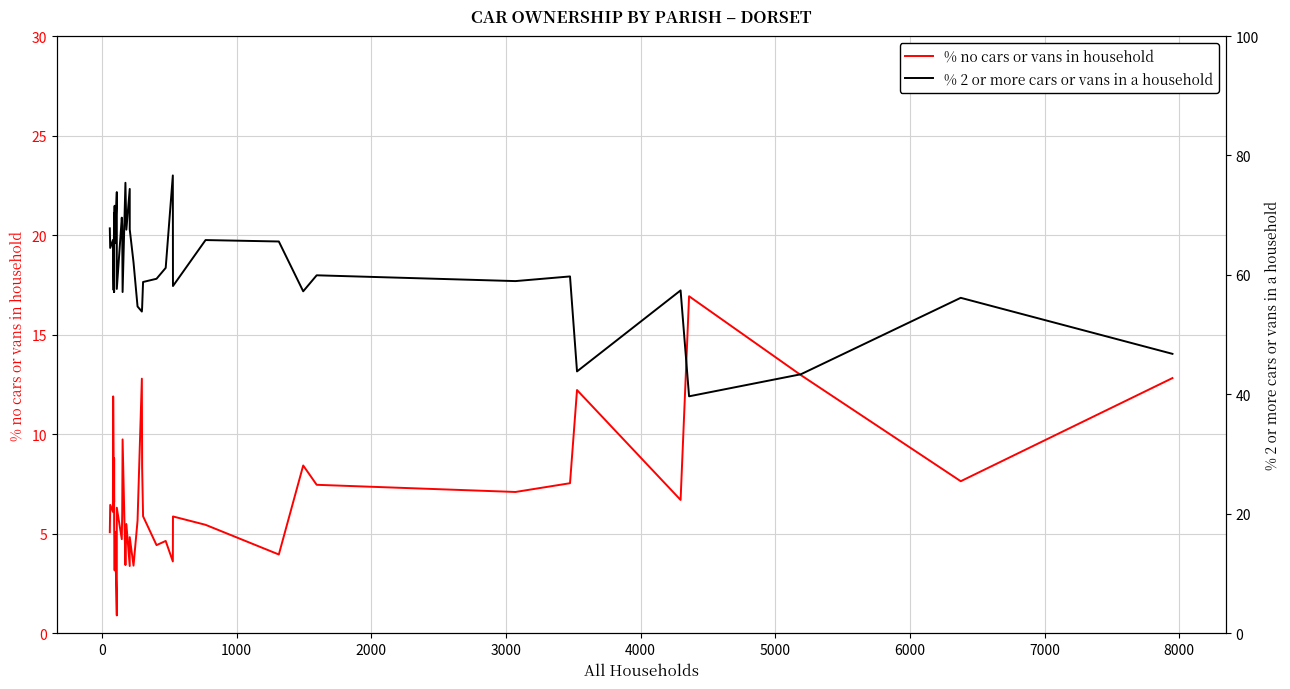

How many data points in % no cars or vans in household are less than 6?

20